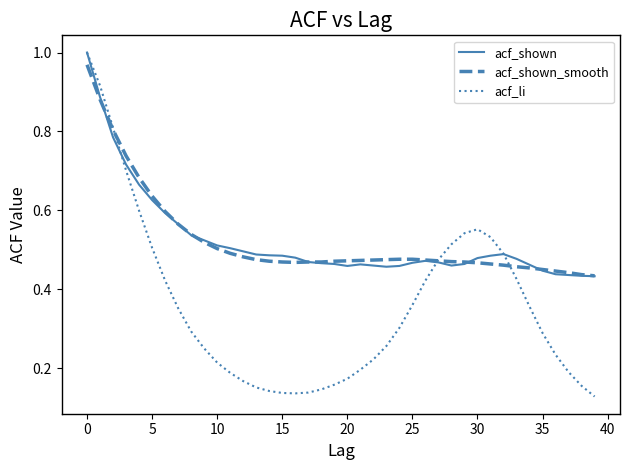

Count the acf_shown values in the range 0 to 1.

40